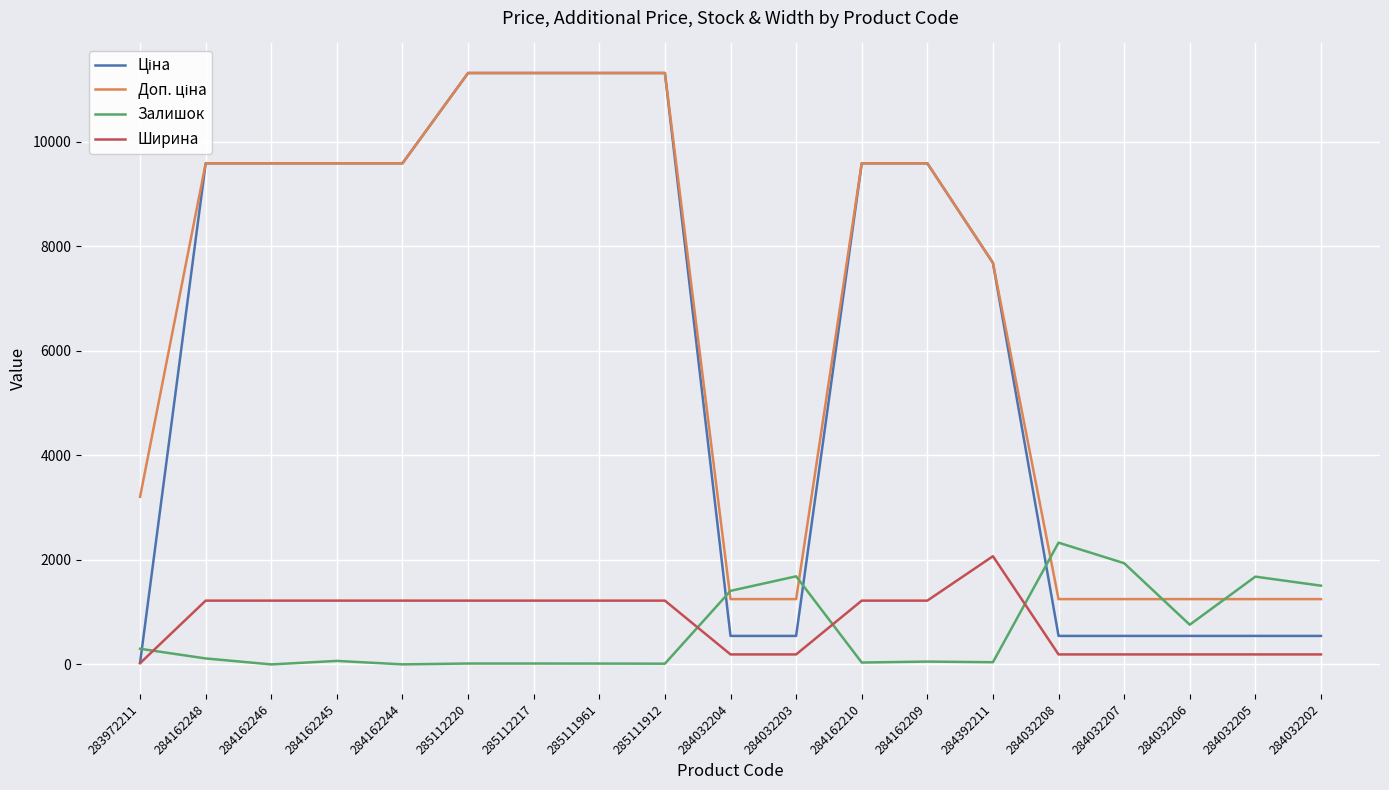

How many lines are shown in the chart?

4